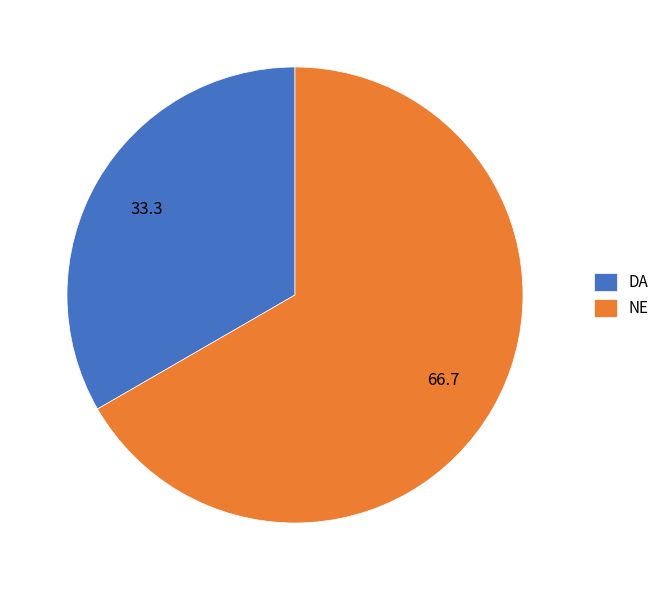

The NE slice represents 53% of the pie. True or false?

False